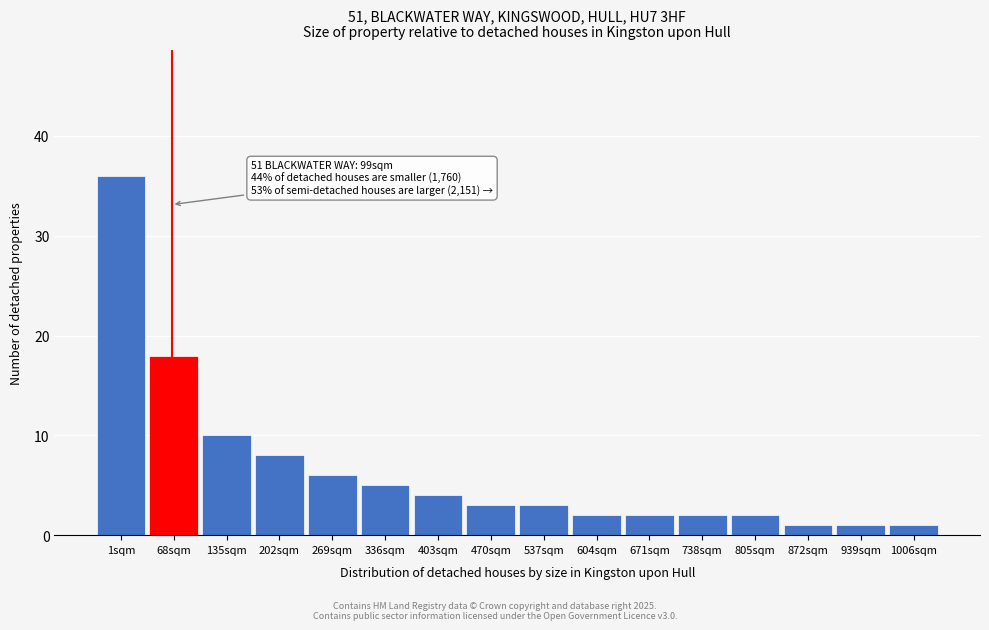

Reading left to right, transcribe all the data shown in this chart.

1sqm=36	68sqm=18	135sqm=10	202sqm=8	269sqm=6	336sqm=5	403sqm=4	470sqm=3	537sqm=3	604sqm=2	671sqm=2	738sqm=2	805sqm=2	872sqm=1	939sqm=1	1006sqm=1